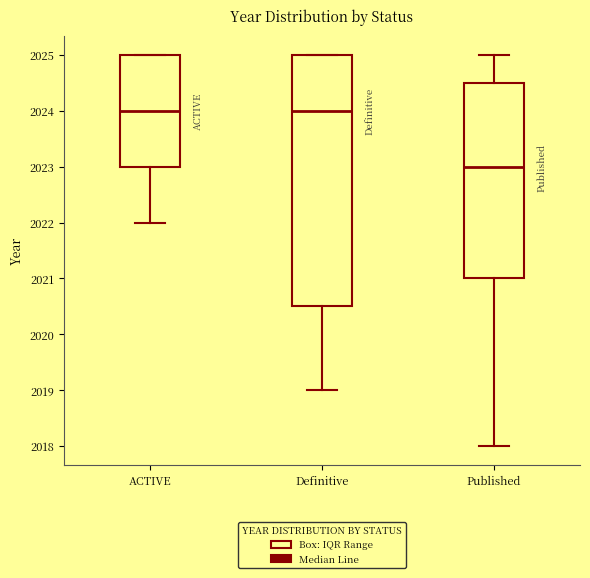

Reading left to right, read every box against the y-axis: the position of its median line, the range the box covers, and the ends of its whiskers. The values are not printed on the chart, so give them approximately, as read against the axis.

ACTIVE: median 2024.0, box 2023.0 to 2025.0, whiskers 2022.0 to 2025.0
Definitive: median 2024.0, box 2020.5 to 2025.0, whiskers 2019.0 to 2025.0
Published: median 2023.0, box 2021.0 to 2024.5, whiskers 2018.0 to 2025.0